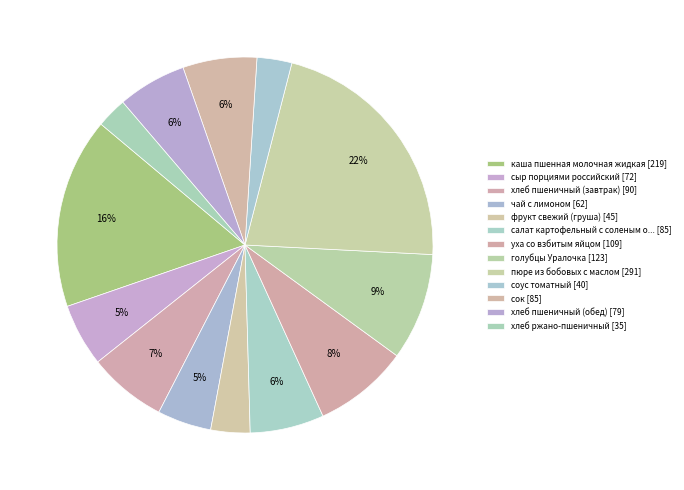

To the nearest percent, what is the average slice percentage?

8%